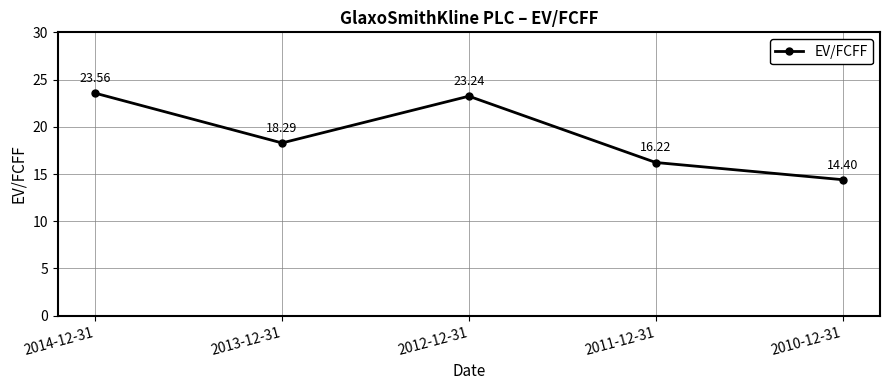

Rank the categories by value from highest to lowest.

2014-12-31, 2012-12-31, 2013-12-31, 2011-12-31, 2010-12-31